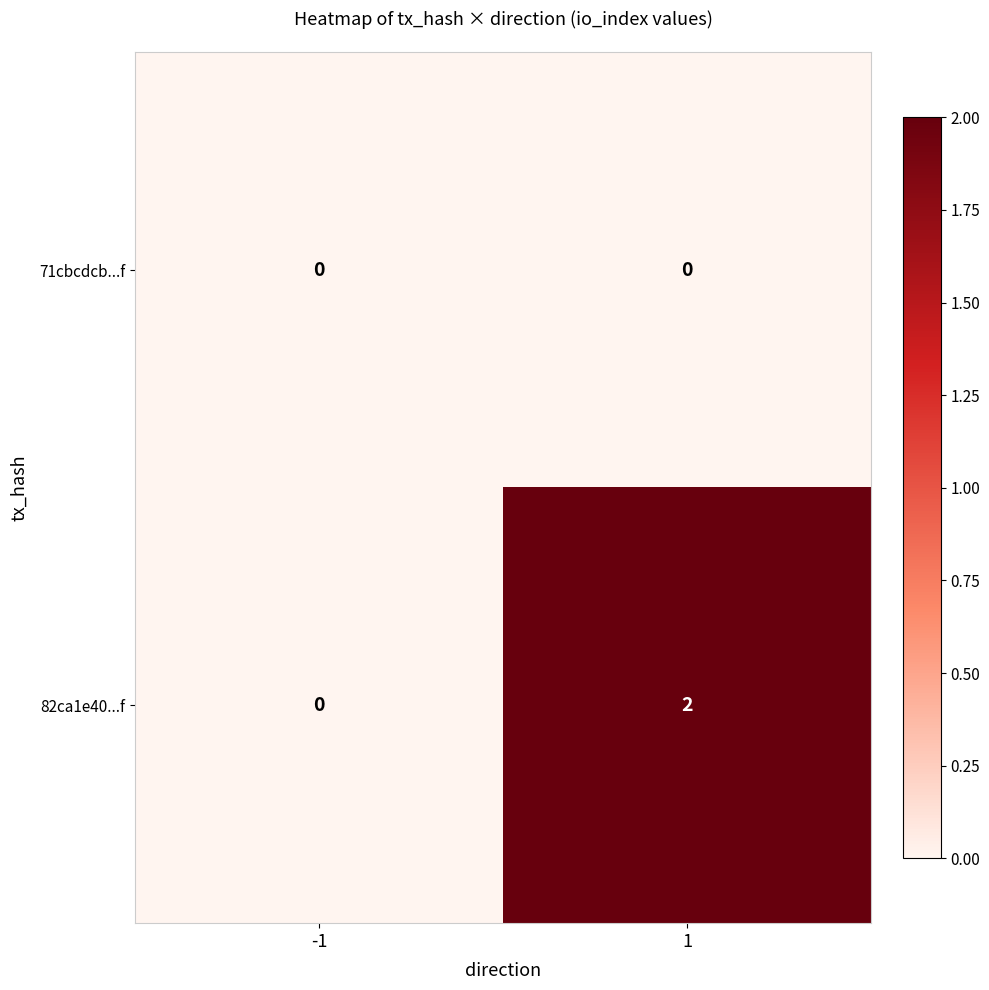

The 82ca1e40...f series shows 0 at 1. True or false?

False